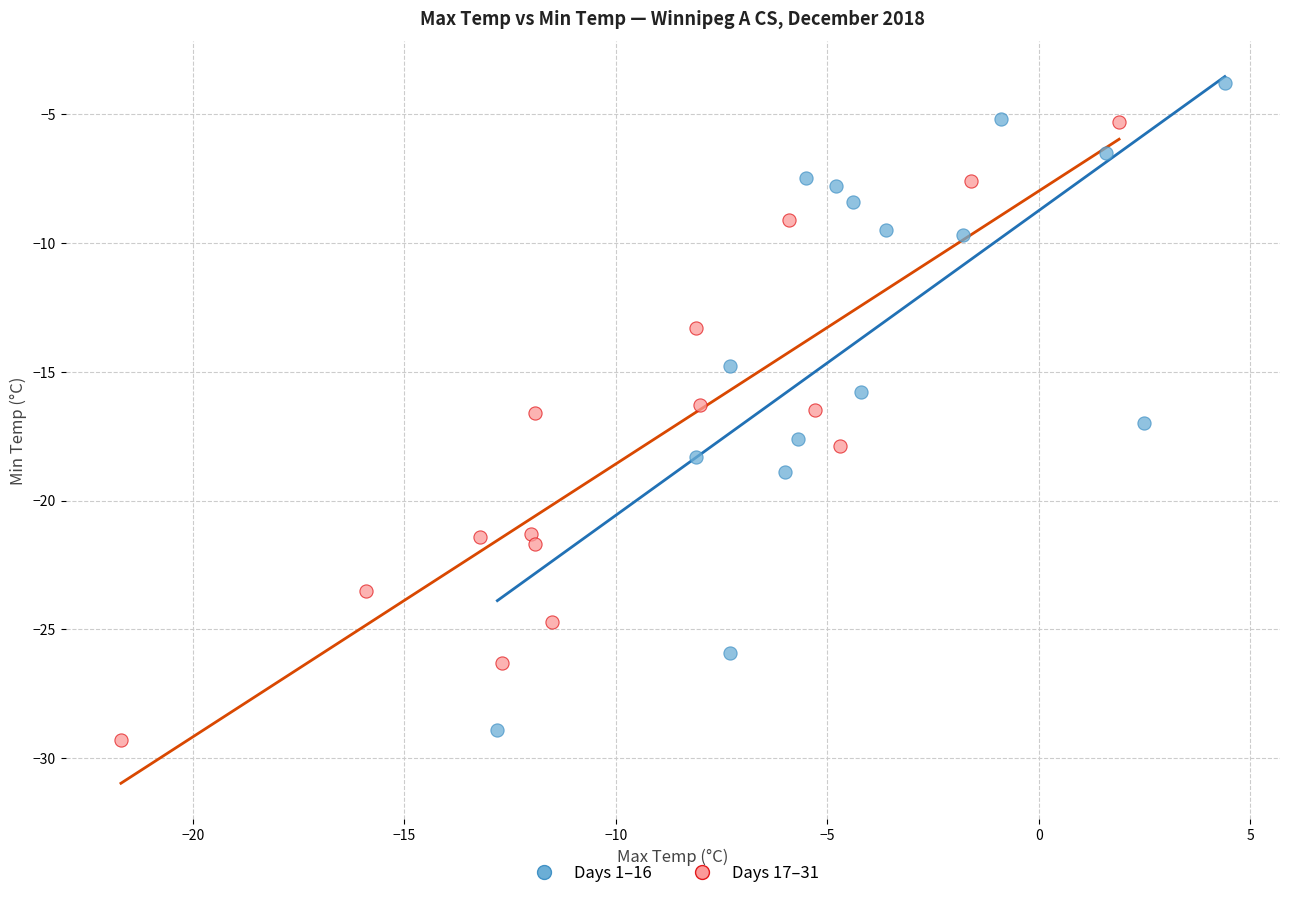

What are all the series names shown in the legend?

Days 1–16, Days 17–31